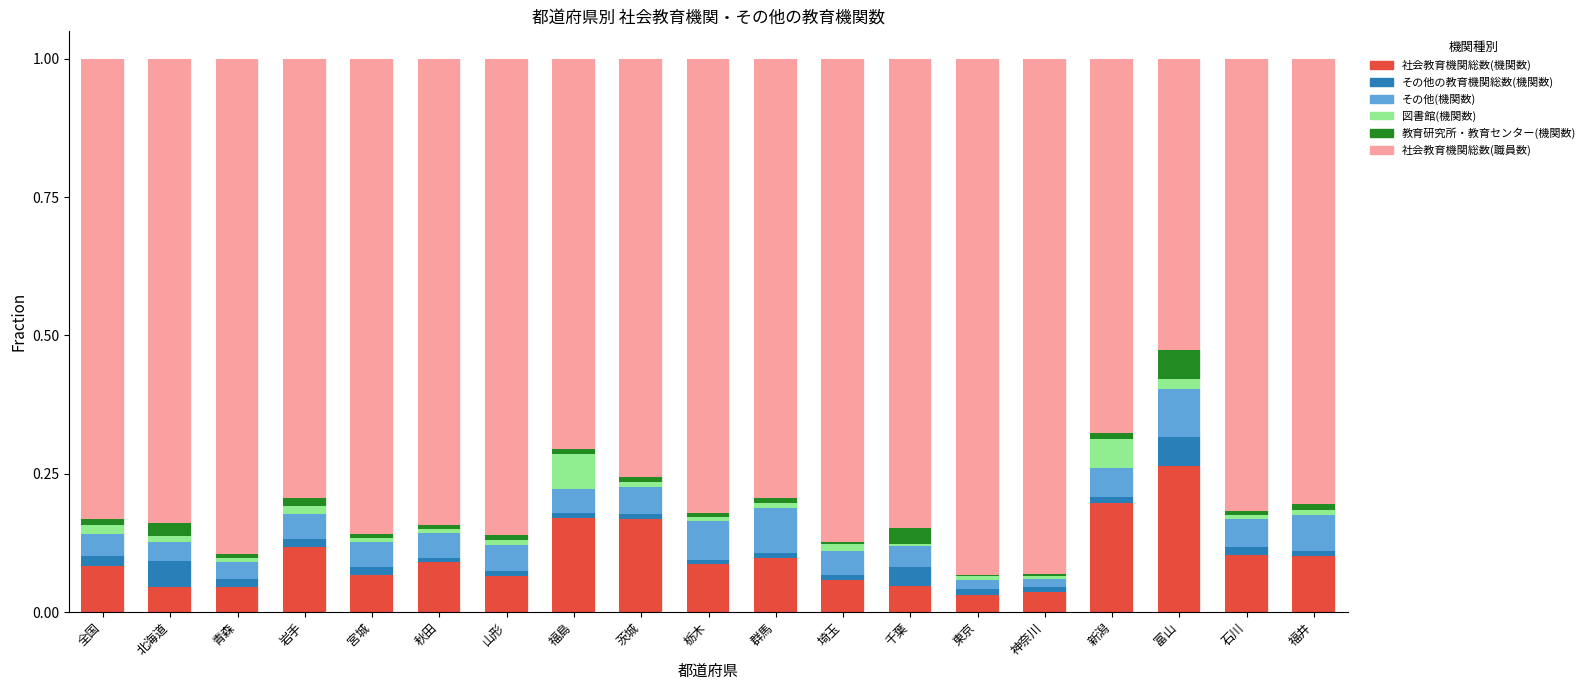

At which label does 社会教育機関総数(機関数) reach its peak?

富山